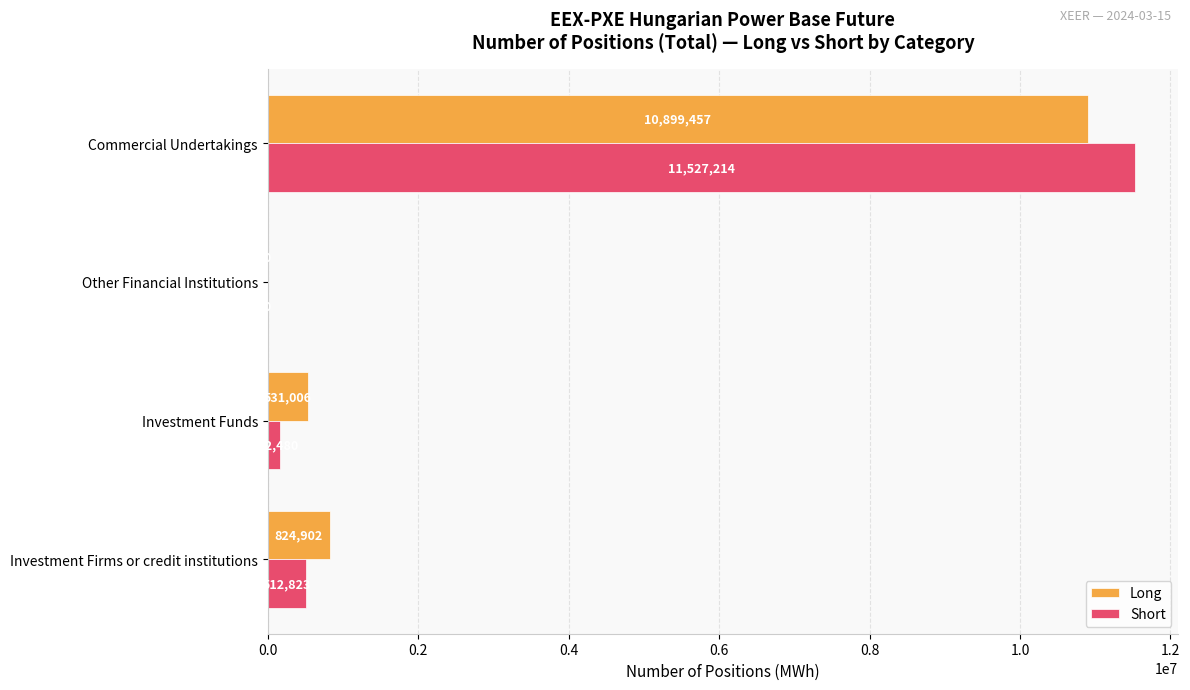

Where is Short nearest to the value 5763607?

Investment Firms or credit institutions